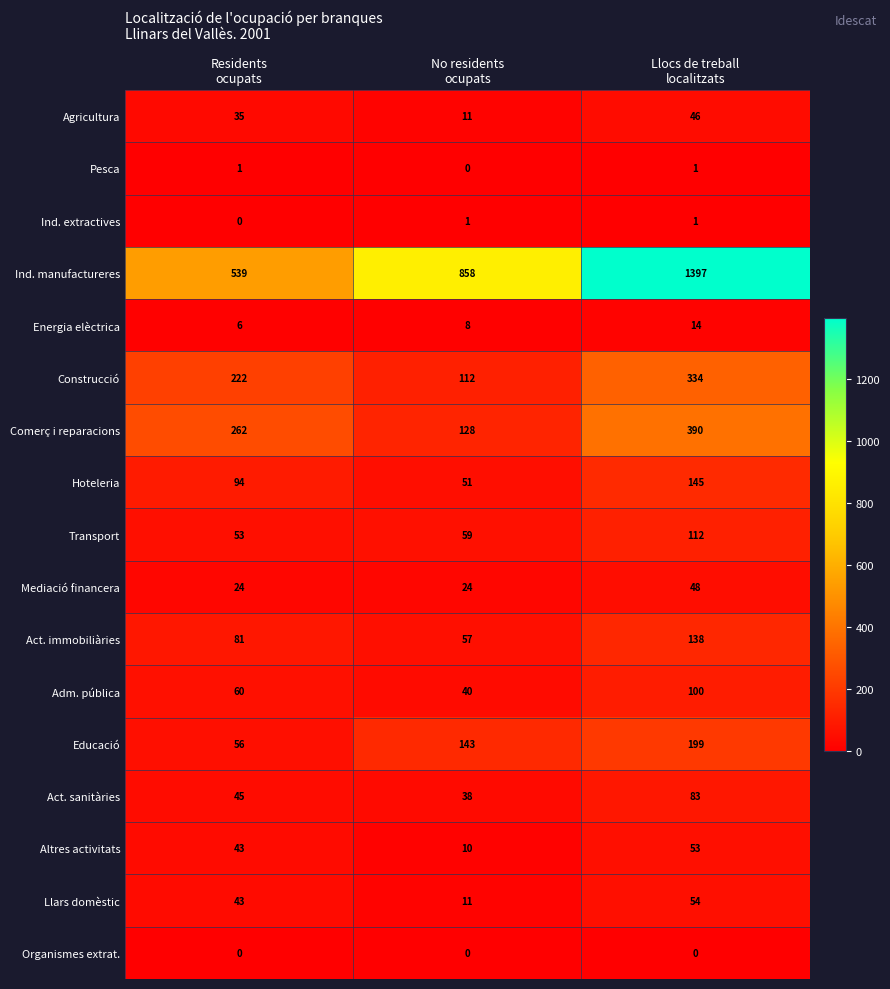

Which series has the widest spread of values?

Ind. manufactureres